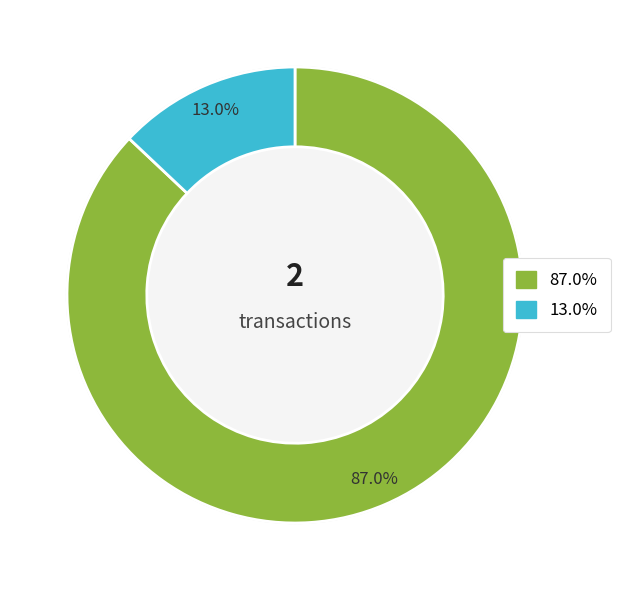

To the nearest percent, what is the average slice percentage?

50%